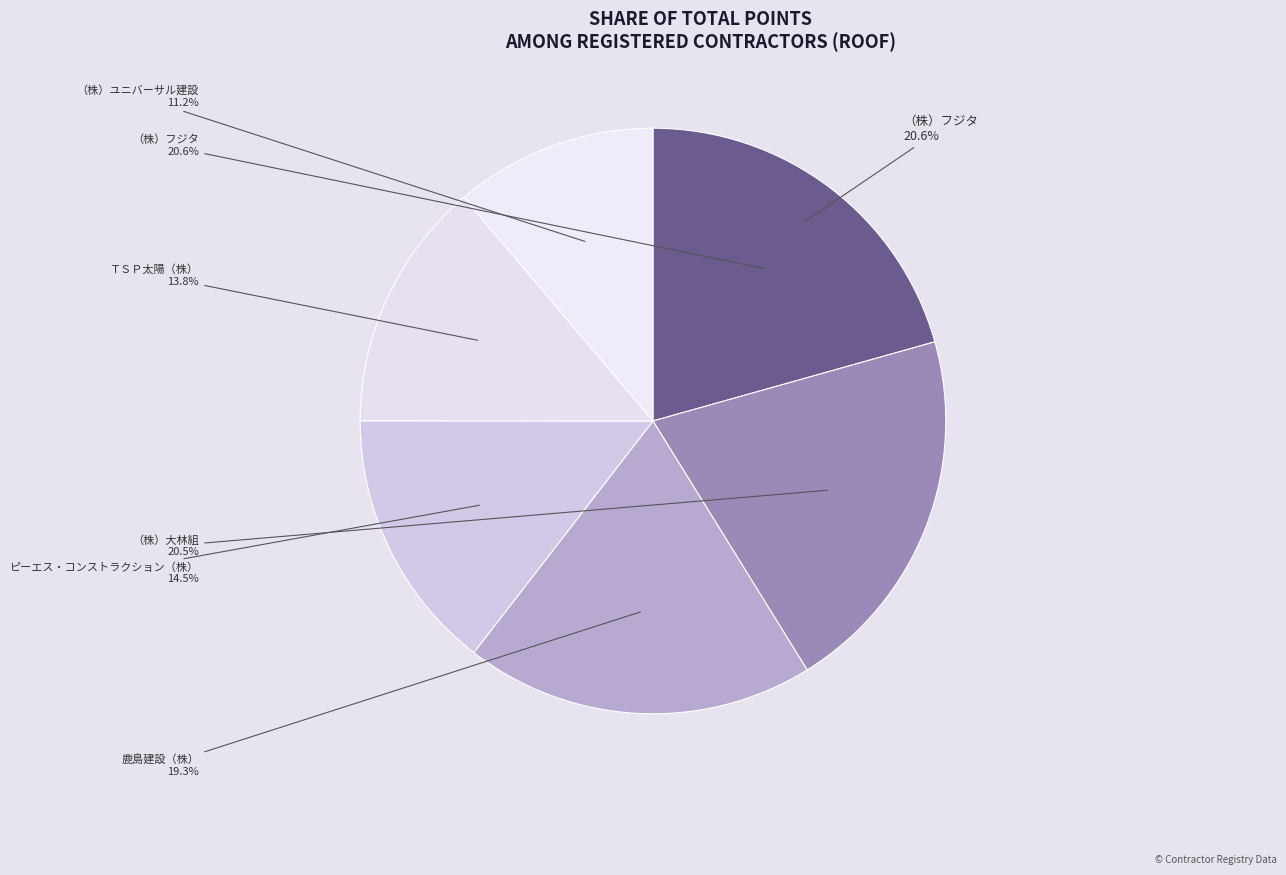

What percentage is the ＴＳＰ太陽（株） slice, to the nearest percent?

14%